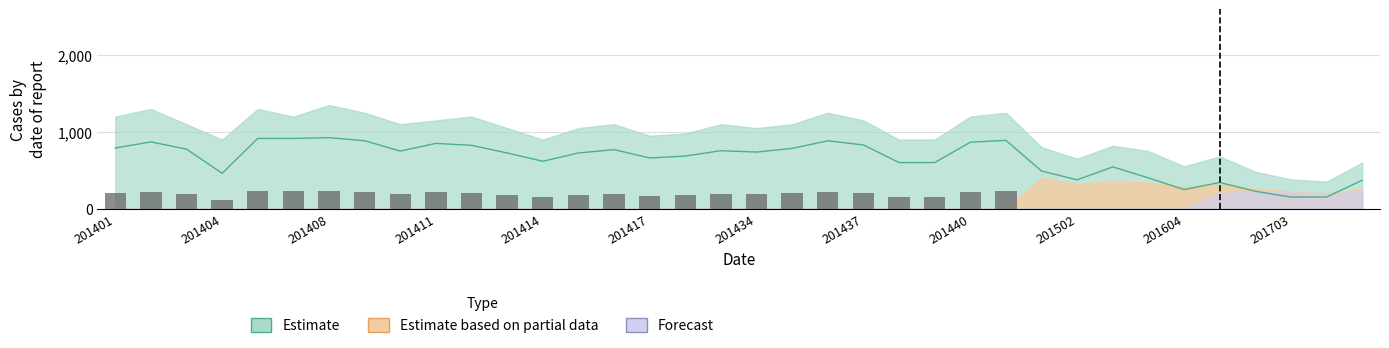

Which series has the widest spread of values?

Estimate_upper